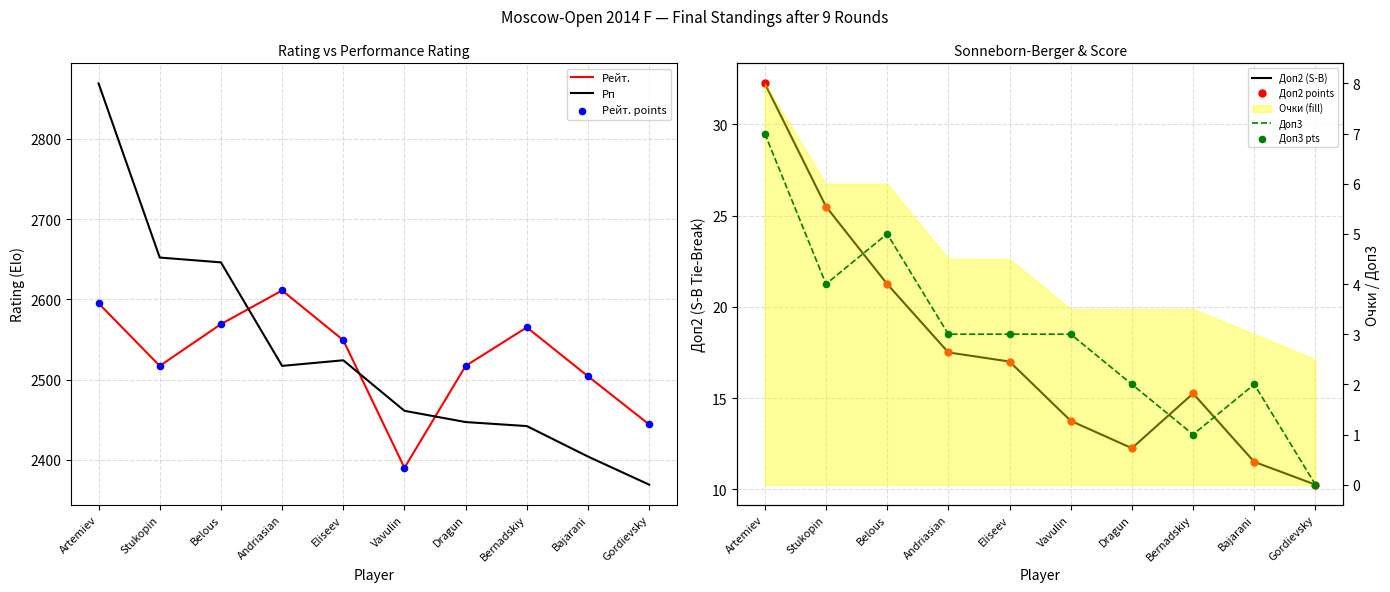

At how many categories does at least one series exceed 1568?

10